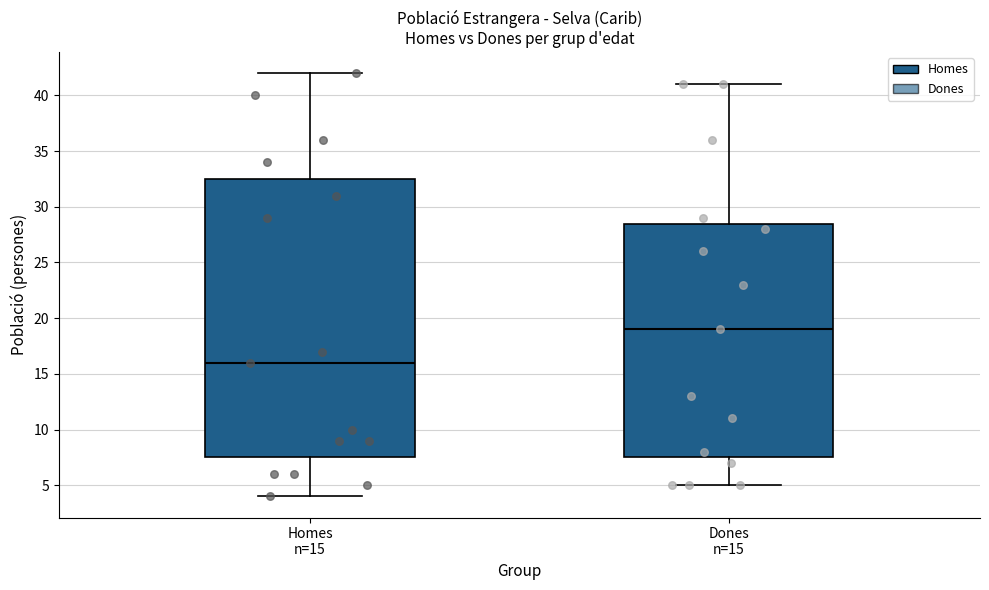

Reading left to right, read every box against the y-axis: the position of its median line, the range the box covers, and the ends of its whiskers. The values are not printed on the chart, so give them approximately, as read against the axis.

Homes n=15: median 16.0, box 7.5 to 32.5, whiskers 4.0 to 42.0
Dones n=15: median 19.0, box 7.5 to 28.5, whiskers 5.0 to 41.0